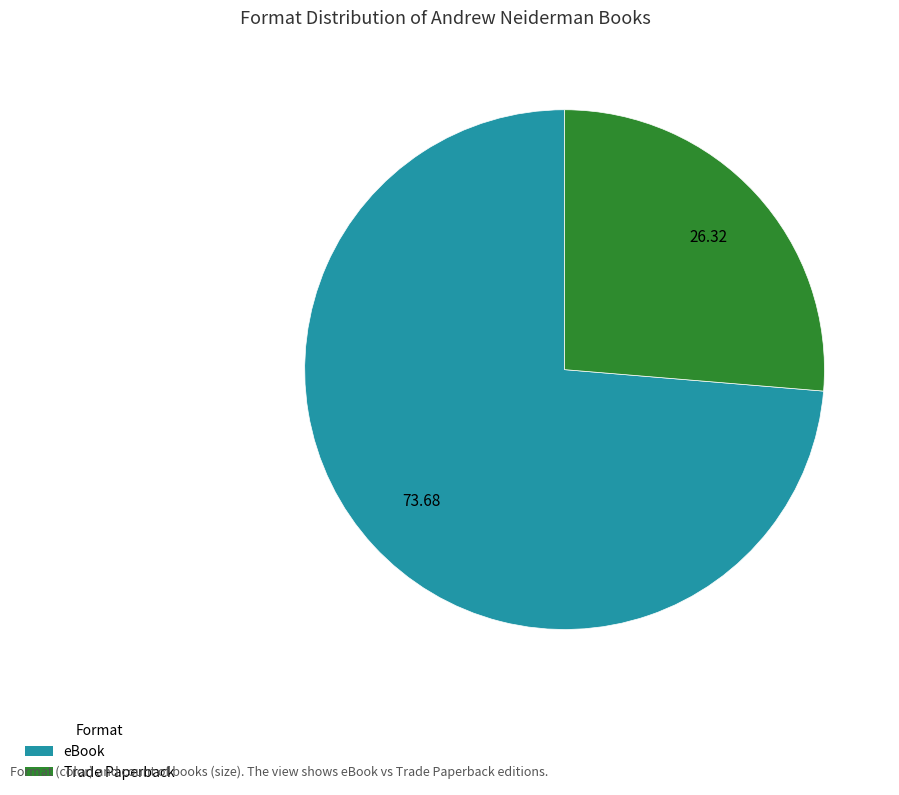

Which slice represents more than half of the pie?

eBook